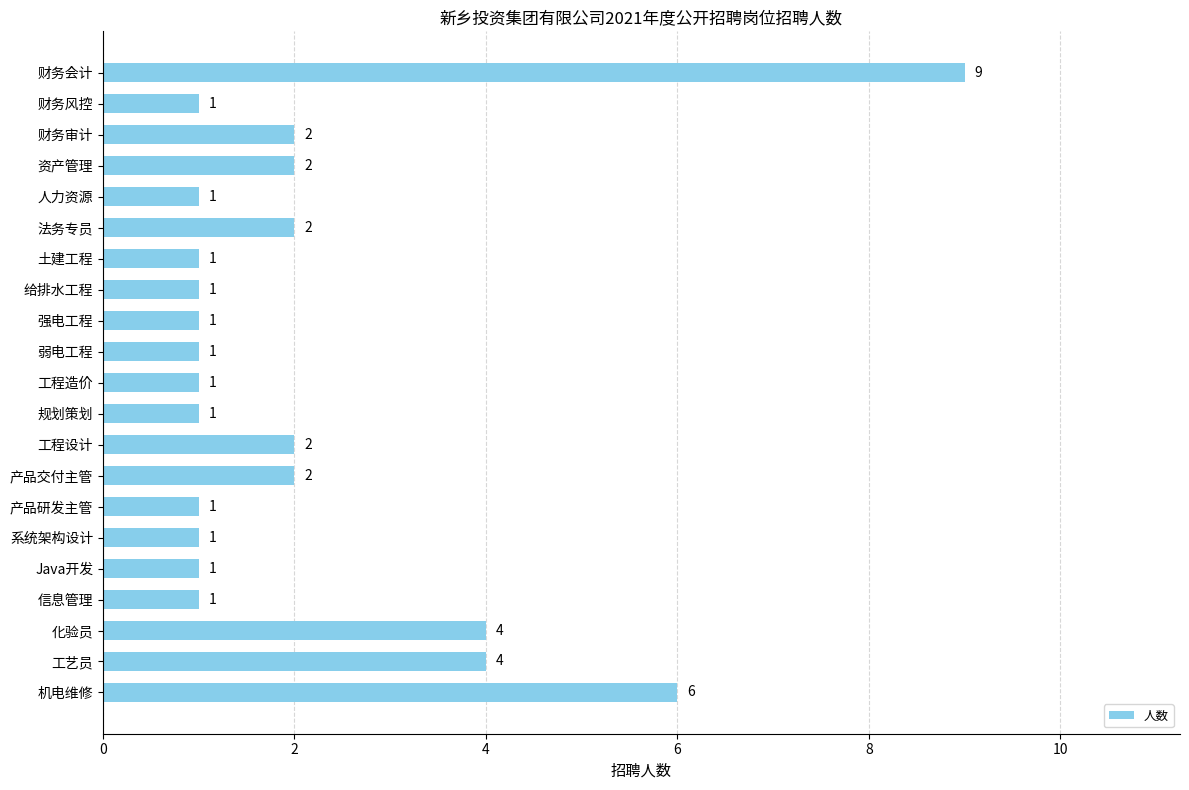

What is the sum of all values?

45